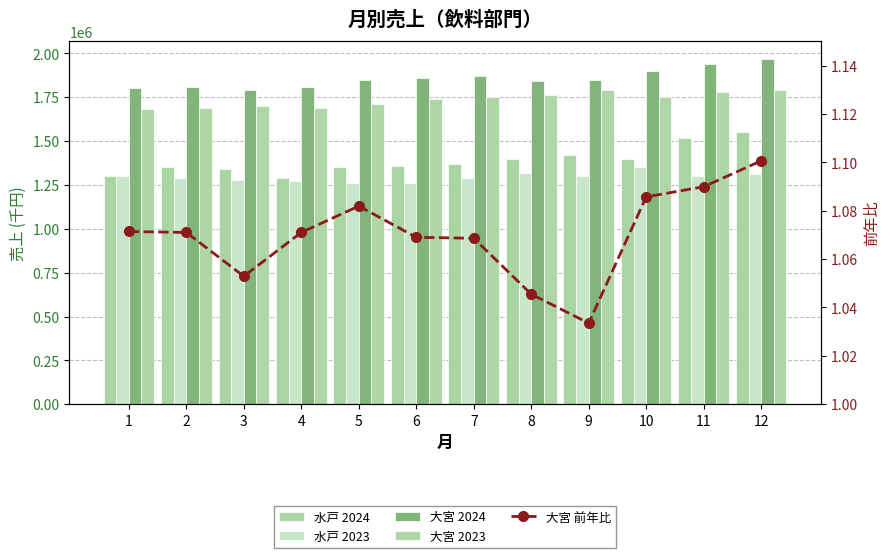

Which category has the lowest value in the 水戸 2023 series?

5